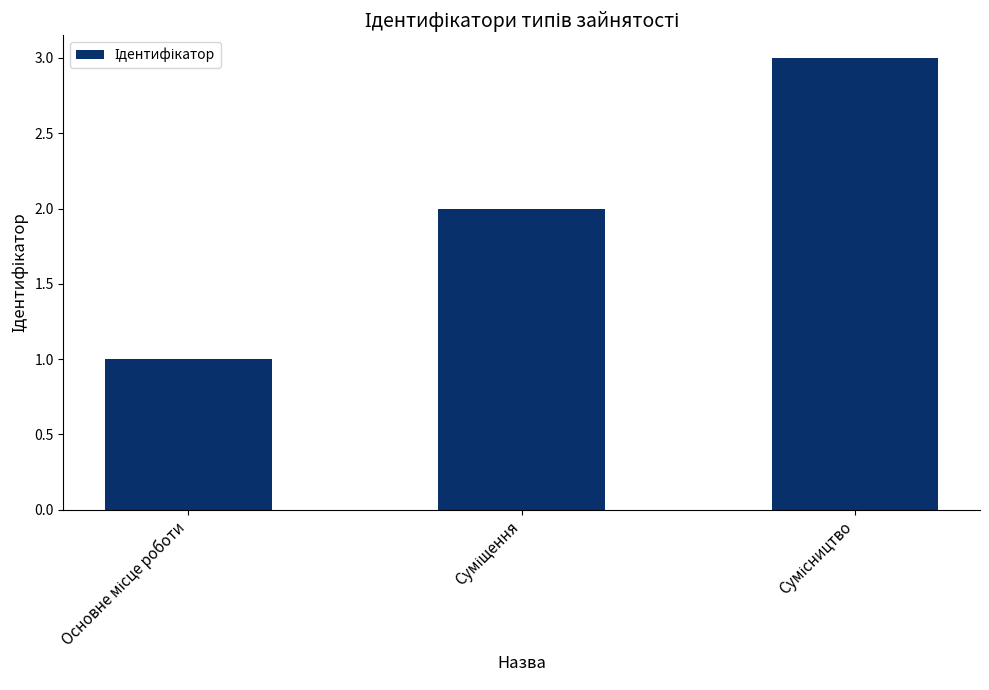

What is the greatest value displayed?

3